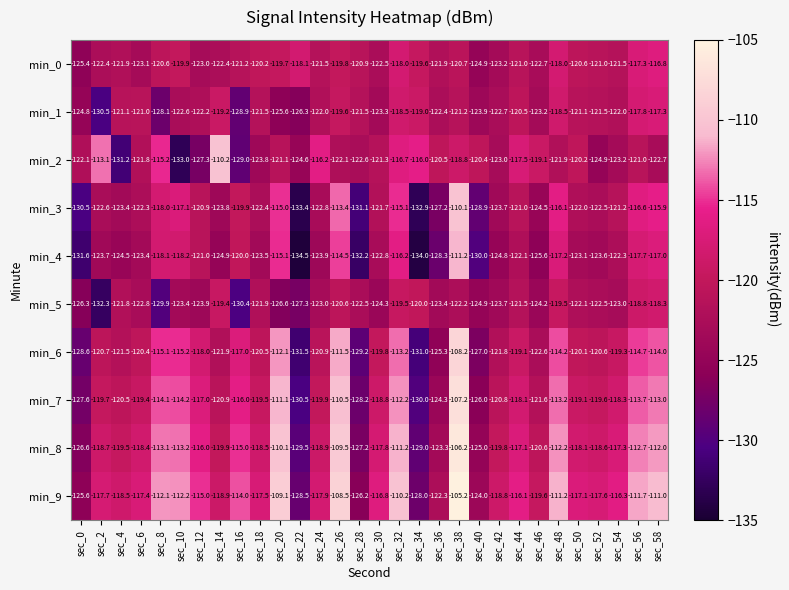

Which category has the highest value in the min_5 series?

sec_58